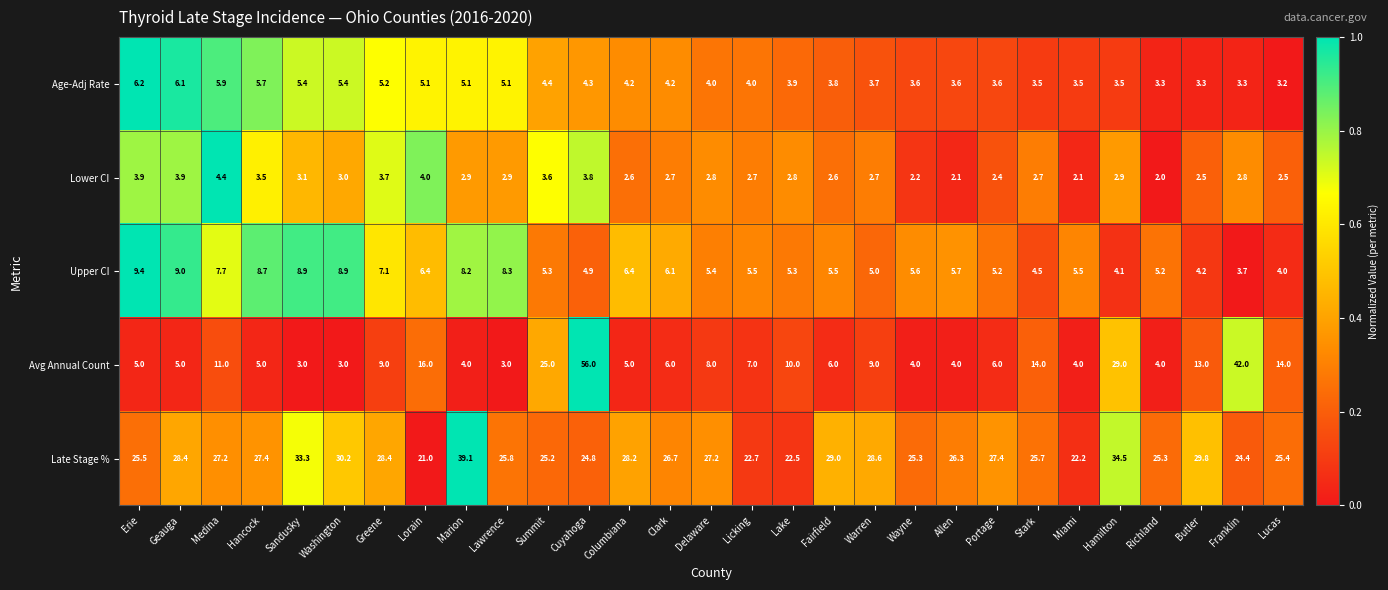

Which category has the highest value across all series?

Cuyahoga